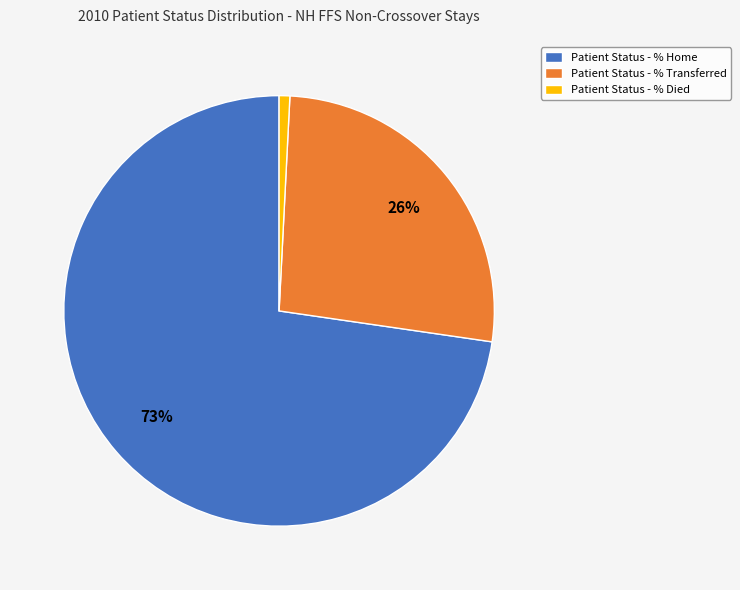

Does Patient Status - % Home account for over 50% of the chart?

Yes